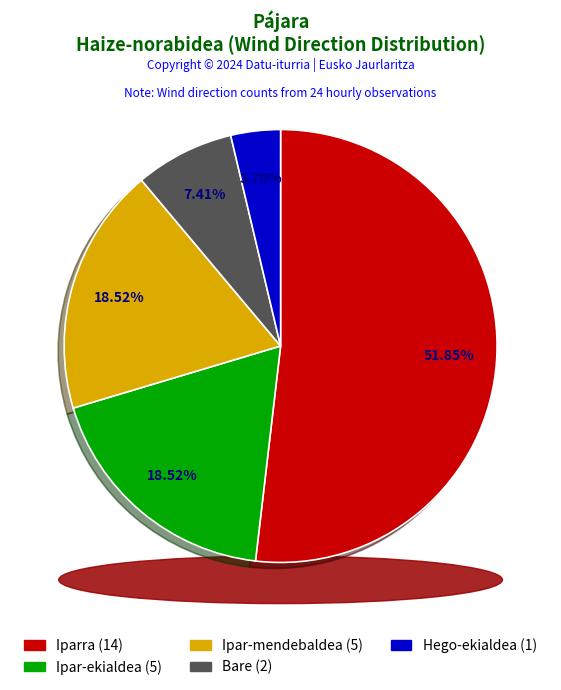

Count the number of slices in the pie.

5